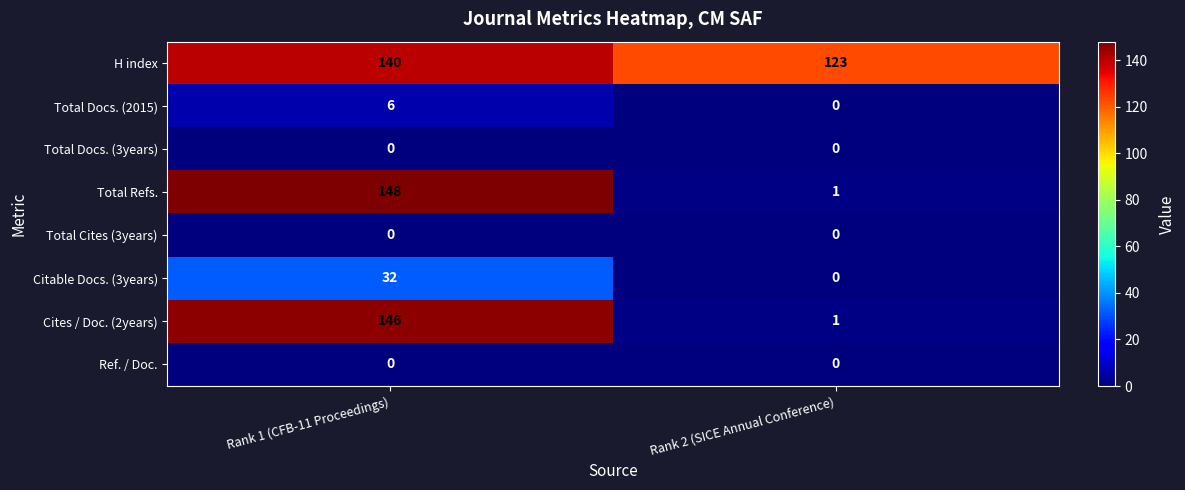

Where is Total Refs. nearest to the value 74?

Rank 2 (SICE Annual Conference)